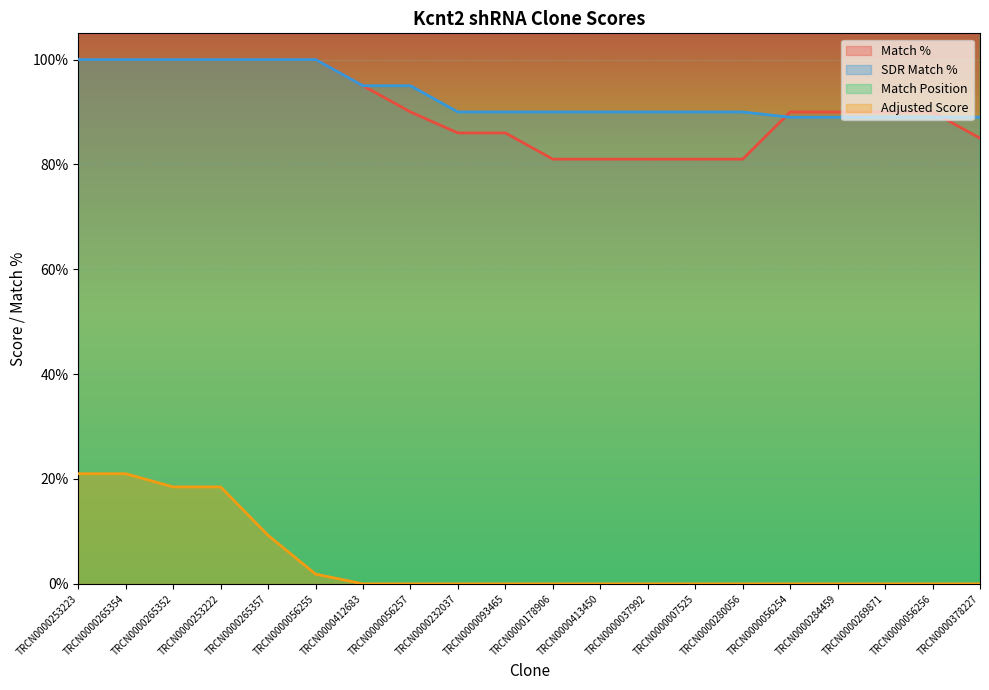

What is the approximate value of Match Position at TRCN0000265357?

2861.0